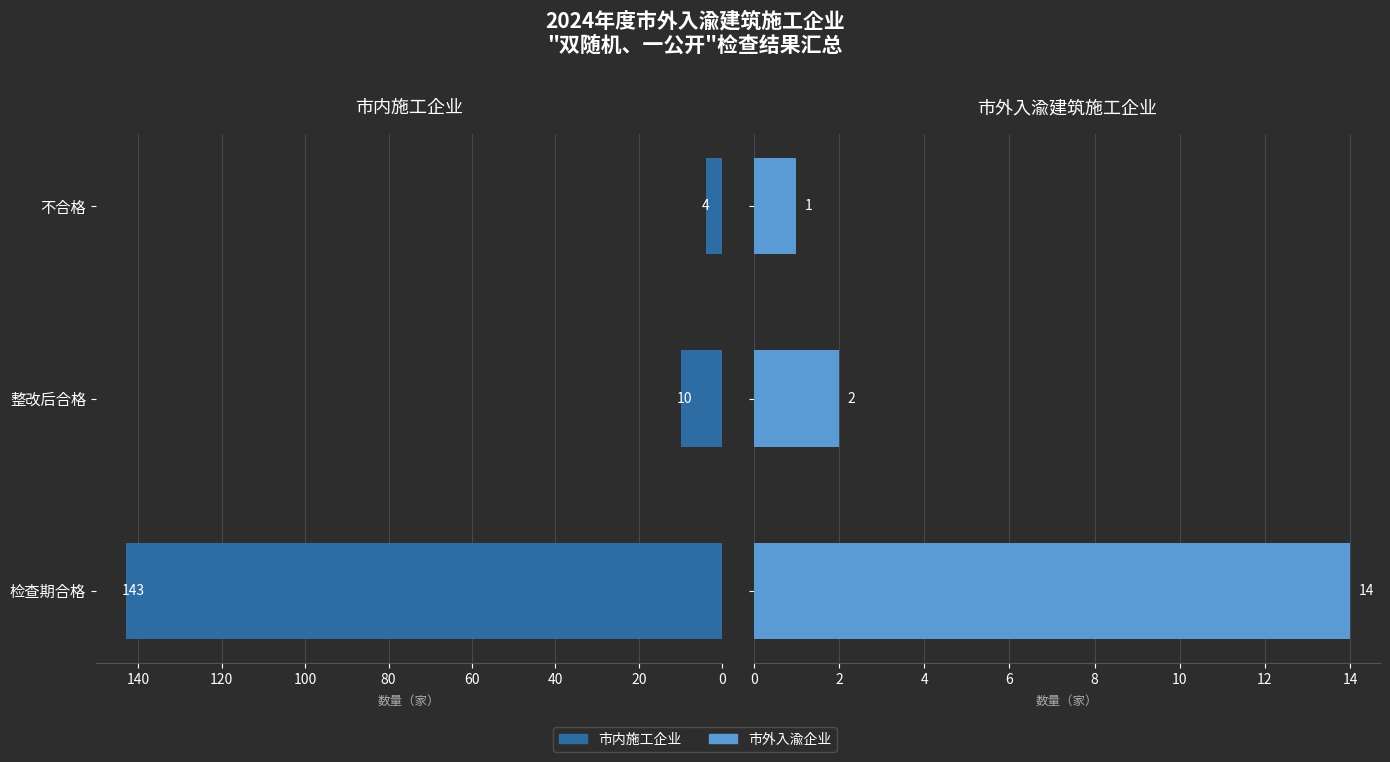

How many data points does each series have?

3